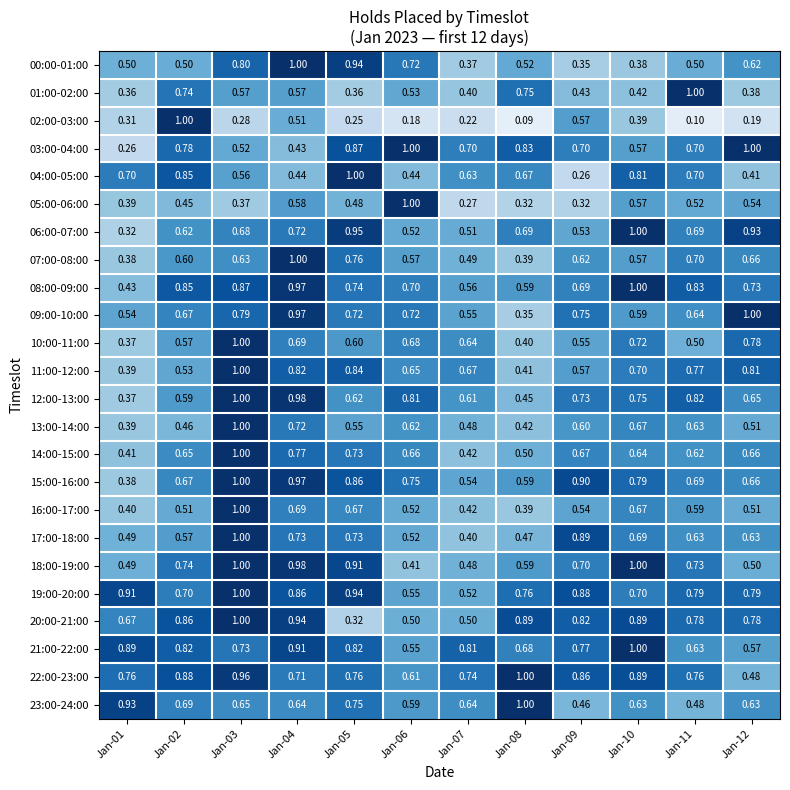

Is the value of 06:00-07:00 at Jan-10 greater than the value of 14:00-15:00 at Jan-06?

Yes